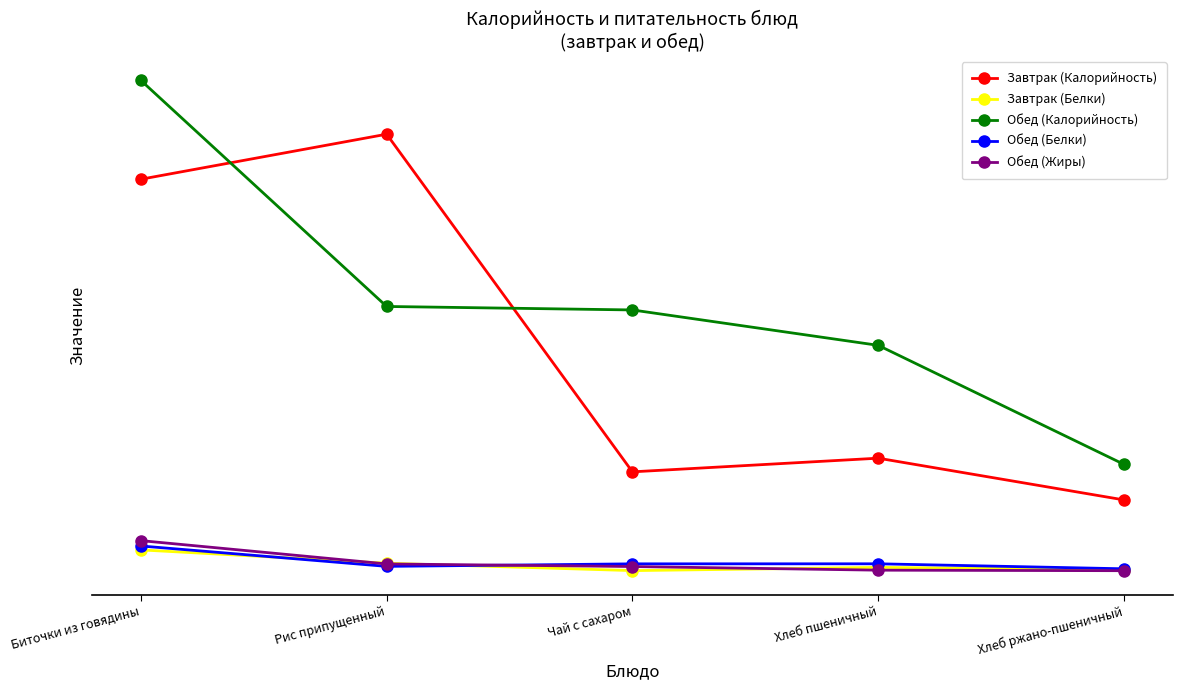

The value of Обед (Белки) at Хлеб ржано-пшеничный is 1.4. True or false?

True